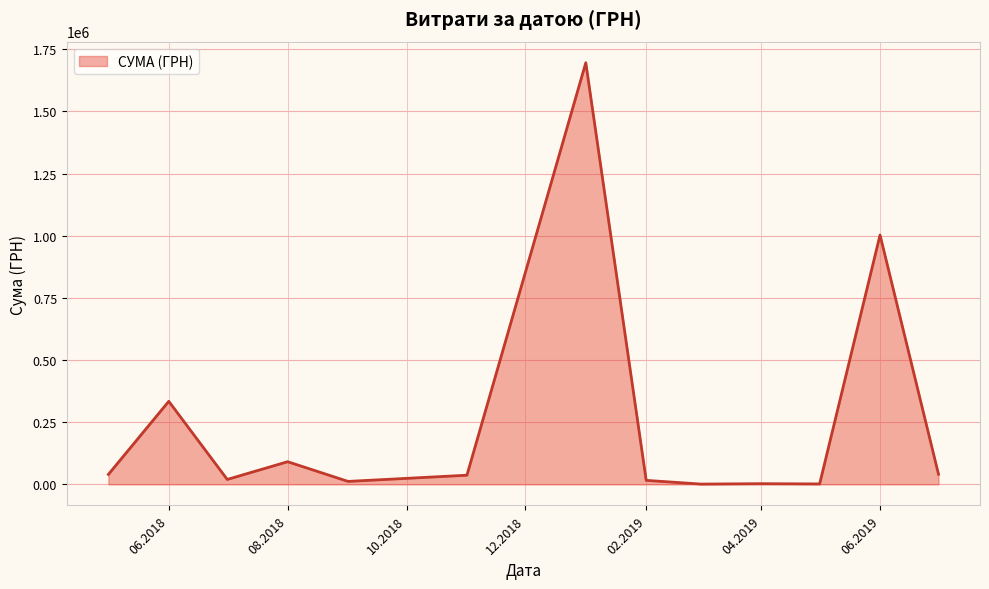

How many lines are shown in the chart?

1